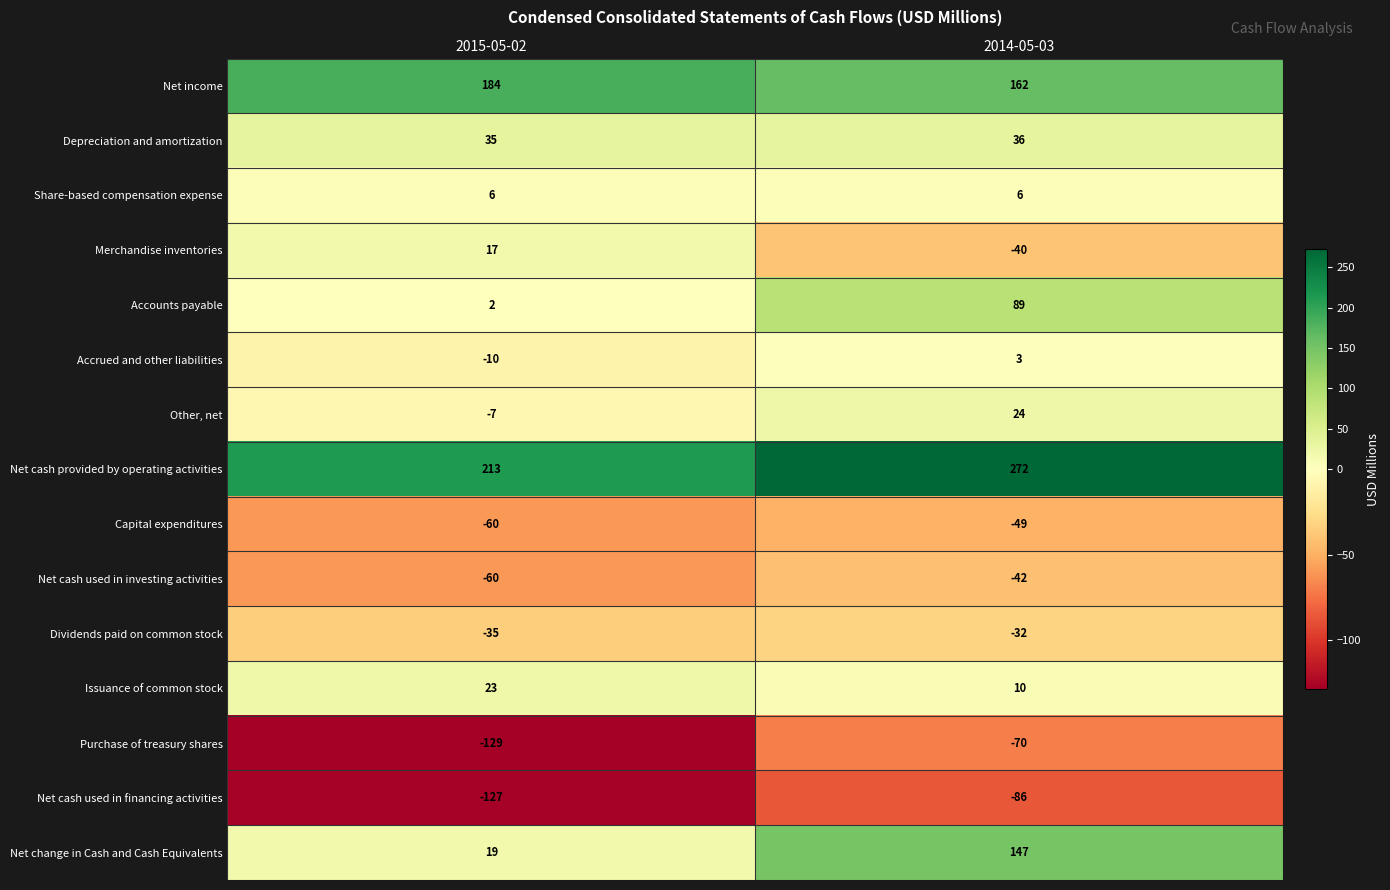

Which label corresponds to the smallest value in the chart?

2015-05-02